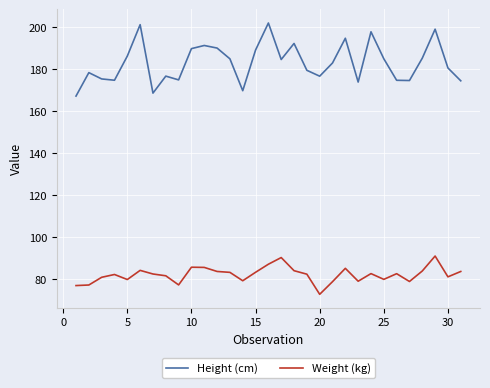

What is the maximum value for Height (cm)?

202.1